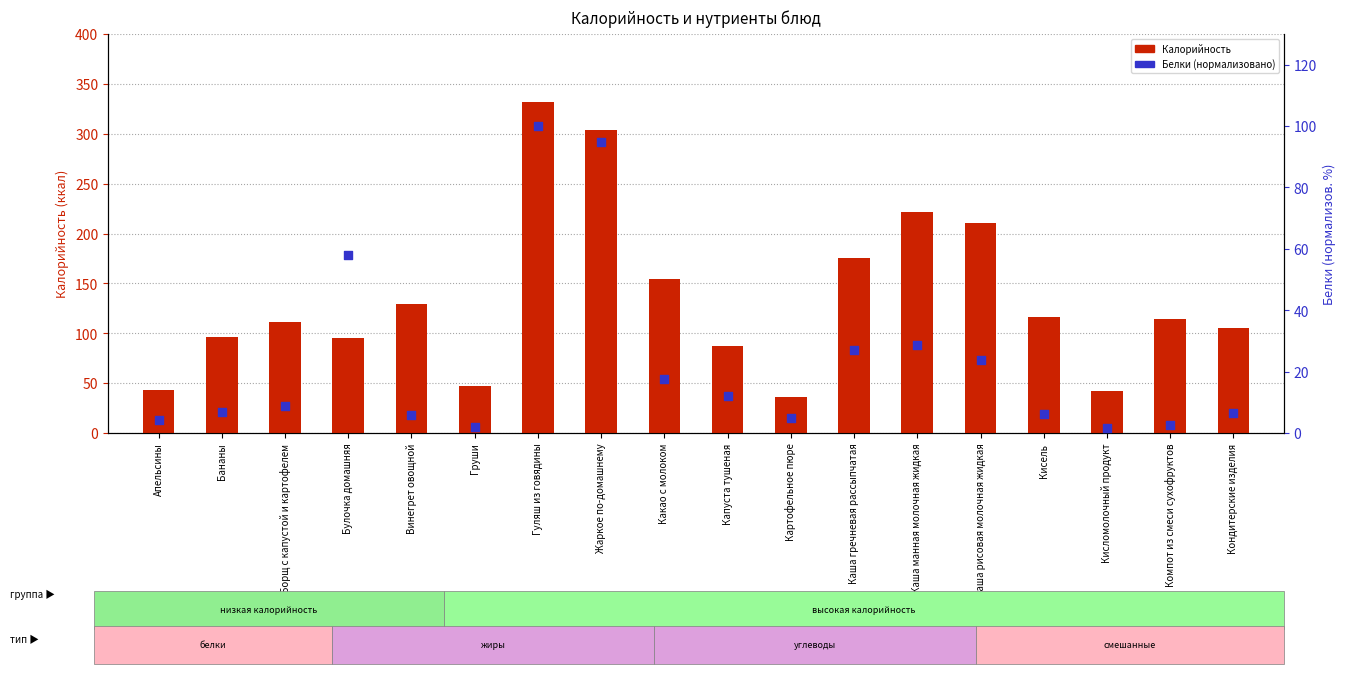

What are all the series names shown in the legend?

Калорийность, Белки (нормализовано)